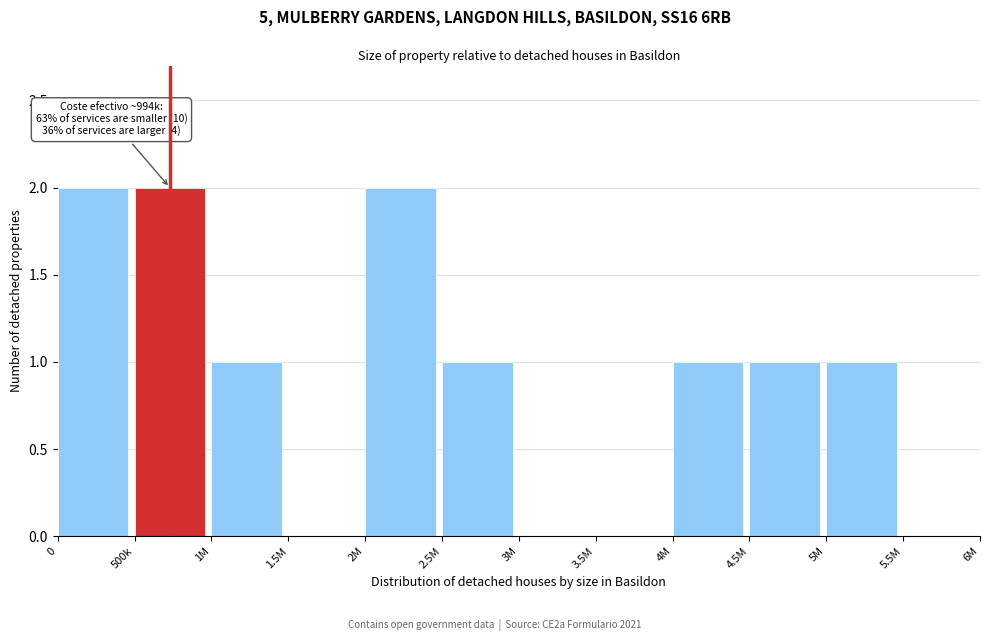

Reading right to left, transcribe all the data shown in this chart.

5.5M=0	5M=1	4.5M=1	4M=1	3.5M=0	3M=0	2.5M=1	2M=2	1.5M=0	1M=1	500k=2	0=2